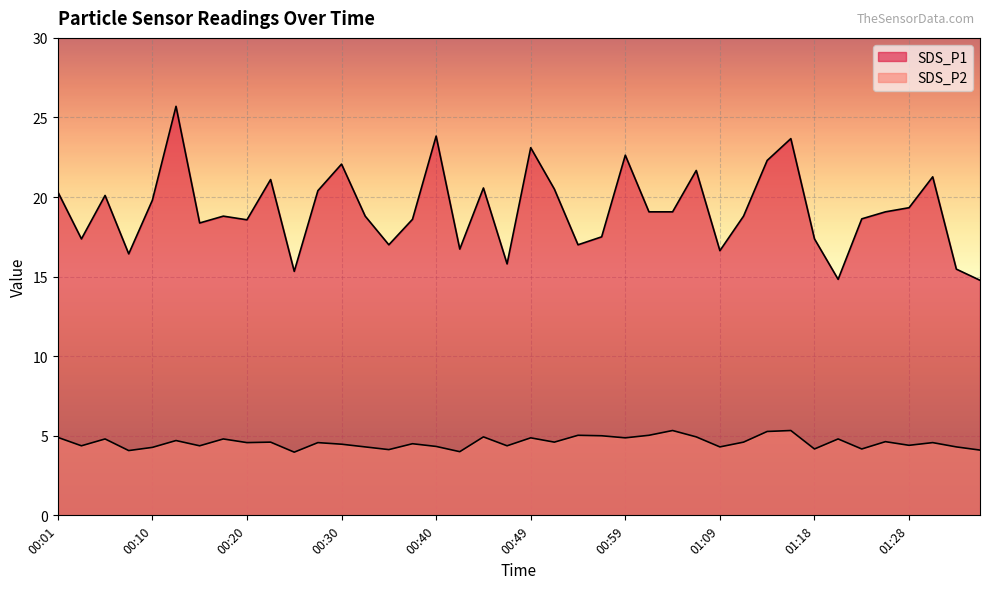

What is the difference between the SDS_P2 values at 00:59 and 00:18?

0.1